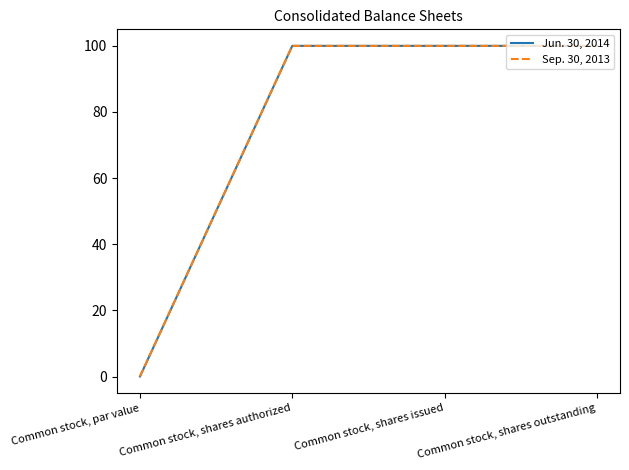

Which series has the widest spread of values?

Jun. 30, 2014